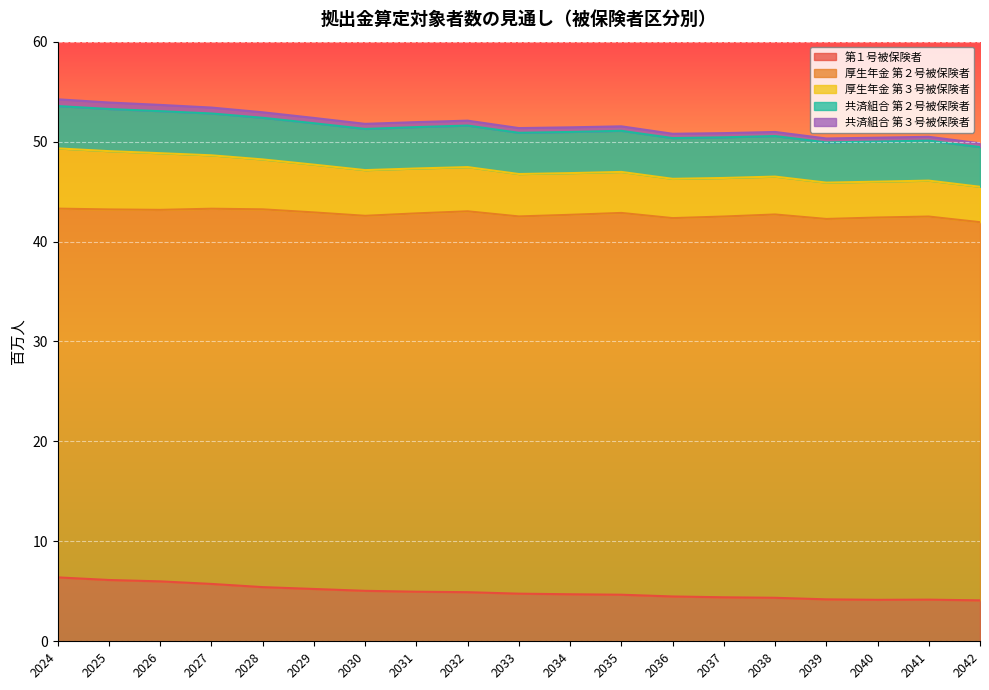

Count the number of categories in the chart.

19